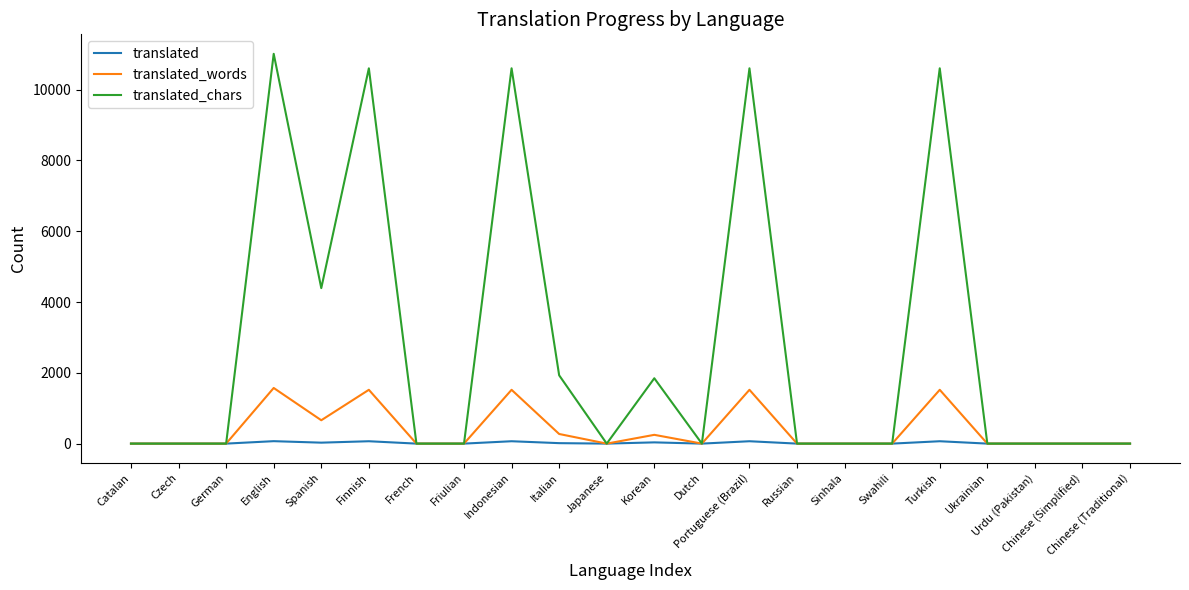

How many lines are shown in the chart?

3